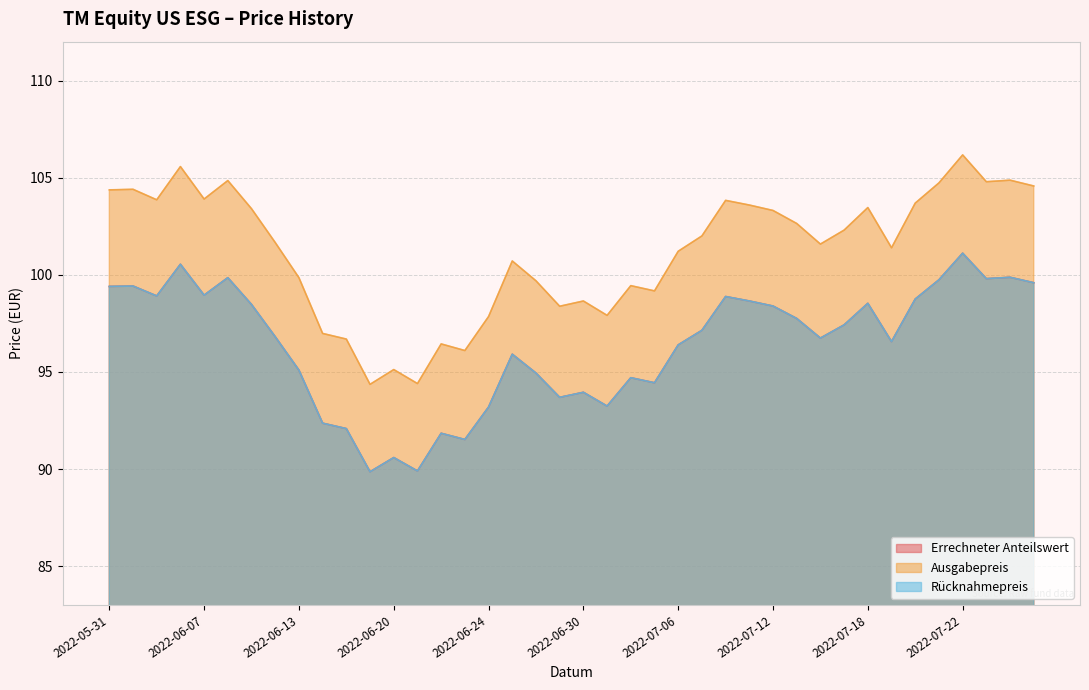

At which category is the sum across all series the highest?

2022-07-22